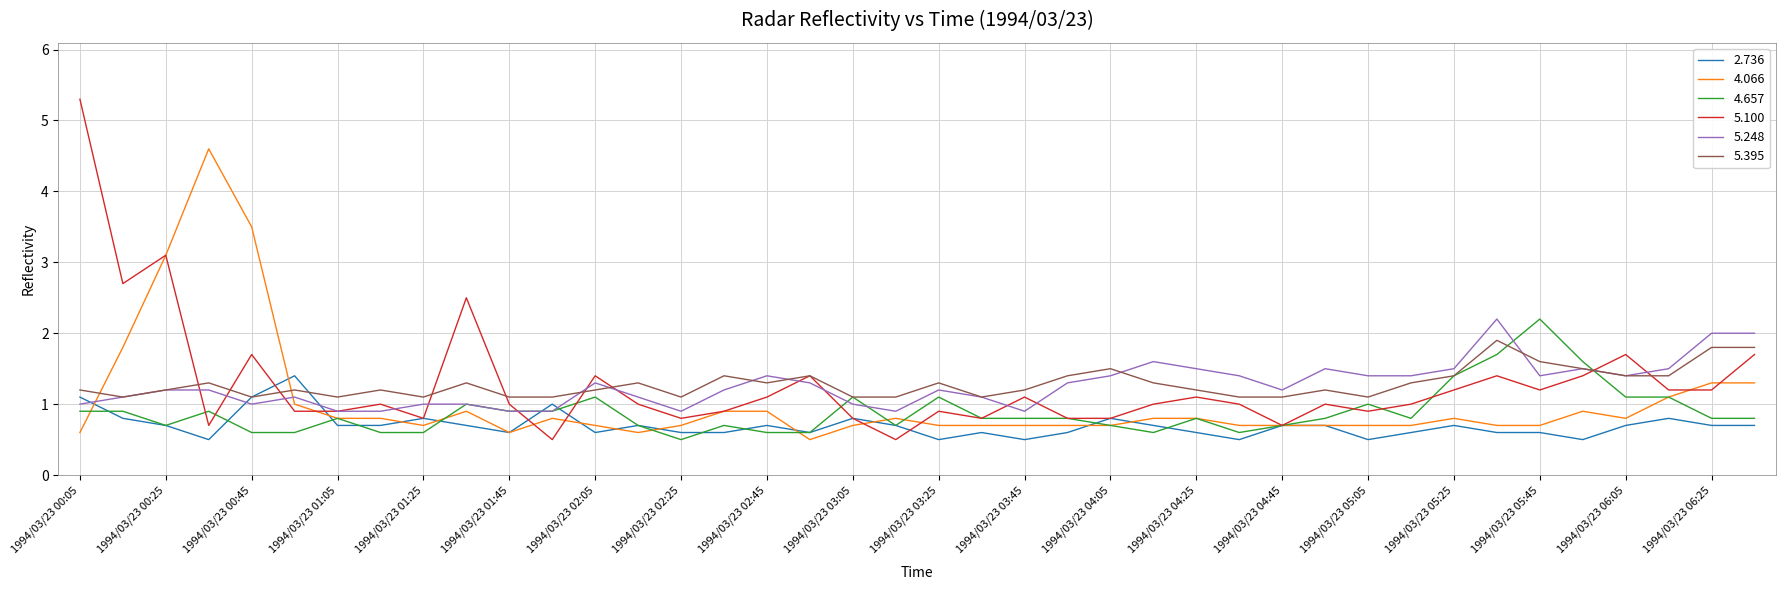

Does the chart have visible grid lines?

Yes